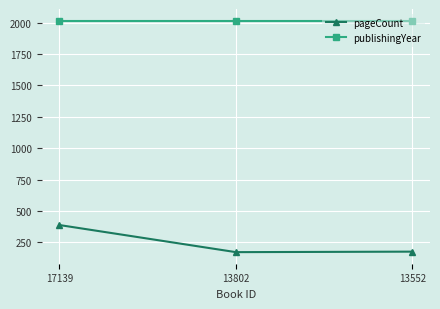

What is the value of the publishingYear point at the 1st from the left?

2017